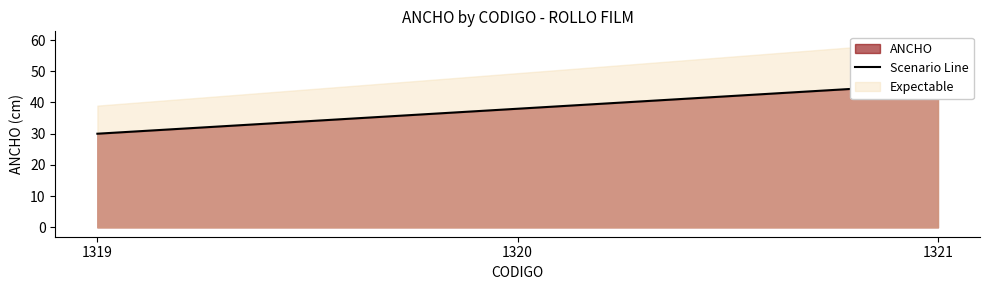

Where does the data first go above 38?

1321